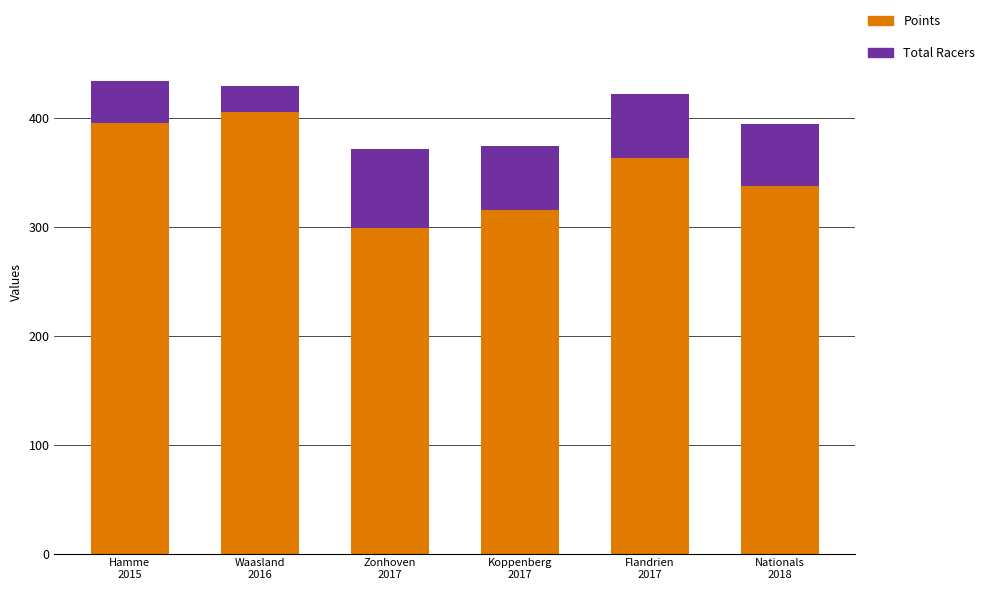

What are all the series names shown in the legend?

Points, Total Racers